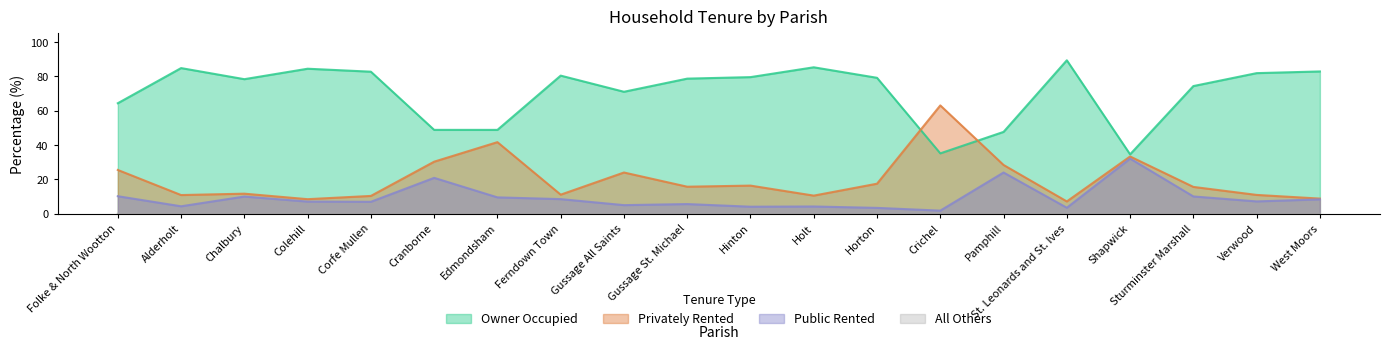

What is the sum of the % of households public rented values at Folke & North Wootton and Shapwick?

42.3